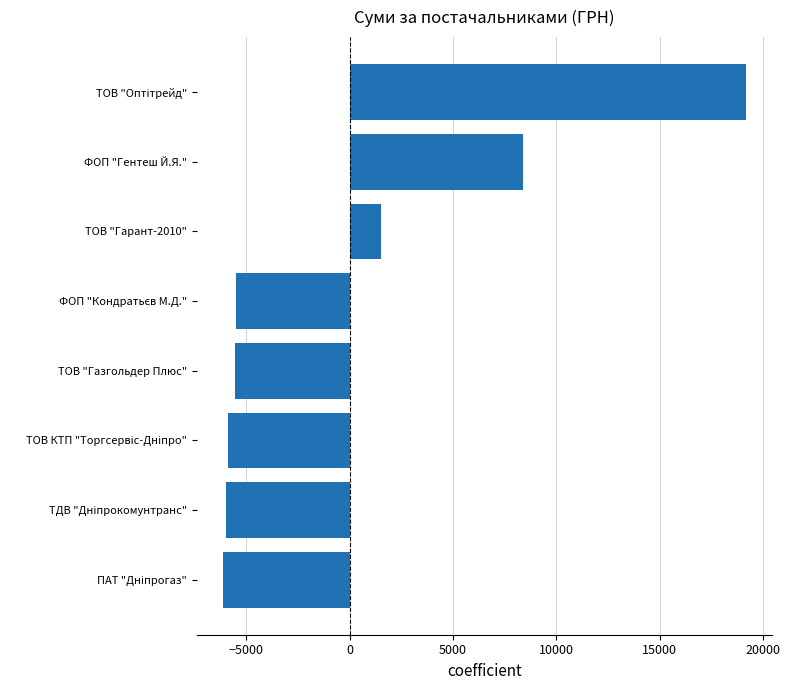

What is the maximum value shown in the chart?

19145.6